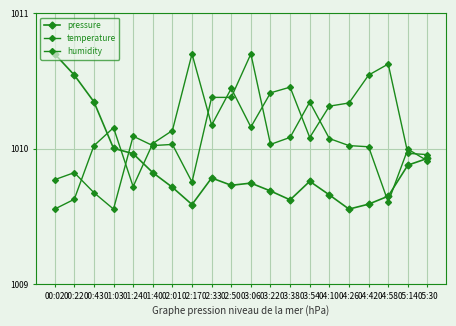

Reading left to right, transcribe all the data shown in this chart.

pressure: 00:02=1010.7	00:22=1010.5	00:43=1010.3	01:03=1010.0	01:24=1010.0	01:40=1009.8	02:01=1009.7	02:17=1009.6	02:33=1009.8	02:50=1009.7	03:06=1009.7	03:22=1009.7	03:38=1009.6	03:54=1009.8	04:10=1009.7	04:26=1009.6	04:42=1009.6	04:58=1009.7	05:14=1009.9	05:30=1009.9
temperature: 00:02=1009.8	00:22=1009.8	00:43=1009.7	01:03=1009.6	01:24=1010.1	01:40=1010.0	02:01=1010.0	02:17=1009.8	02:33=1010.4	02:50=1010.4	03:06=1010.7	03:22=1010.0	03:38=1010.1	03:54=1010.3	04:10=1010.1	04:26=1010.0	04:42=1010.0	04:58=1009.6	05:14=1010.0	05:30=1009.9
humidity: 00:02=1009.6	00:22=1009.6	00:43=1010.0	01:03=1010.2	01:24=1009.7	01:40=1010.0	02:01=1010.1	02:17=1010.7	02:33=1010.2	02:50=1010.4	03:06=1010.2	03:22=1010.4	03:38=1010.5	03:54=1010.1	04:10=1010.3	04:26=1010.3	04:42=1010.5	04:58=1010.6	05:14=1010.0	05:30=1010.0